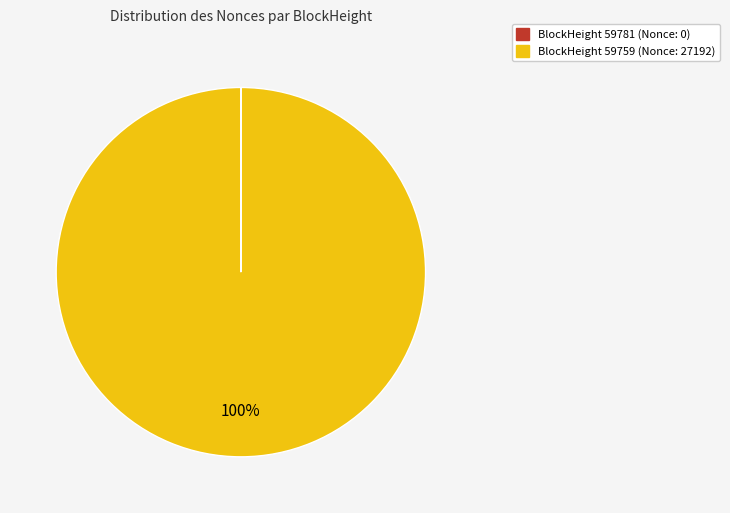

To the nearest percent, what is the average slice percentage?

50%